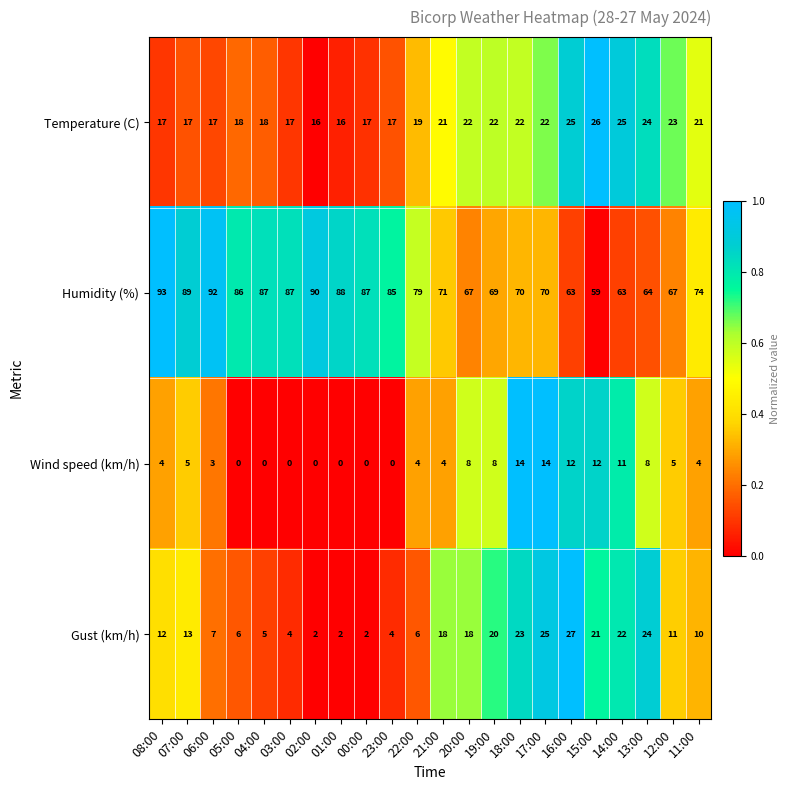

How many data points does each series have?

22